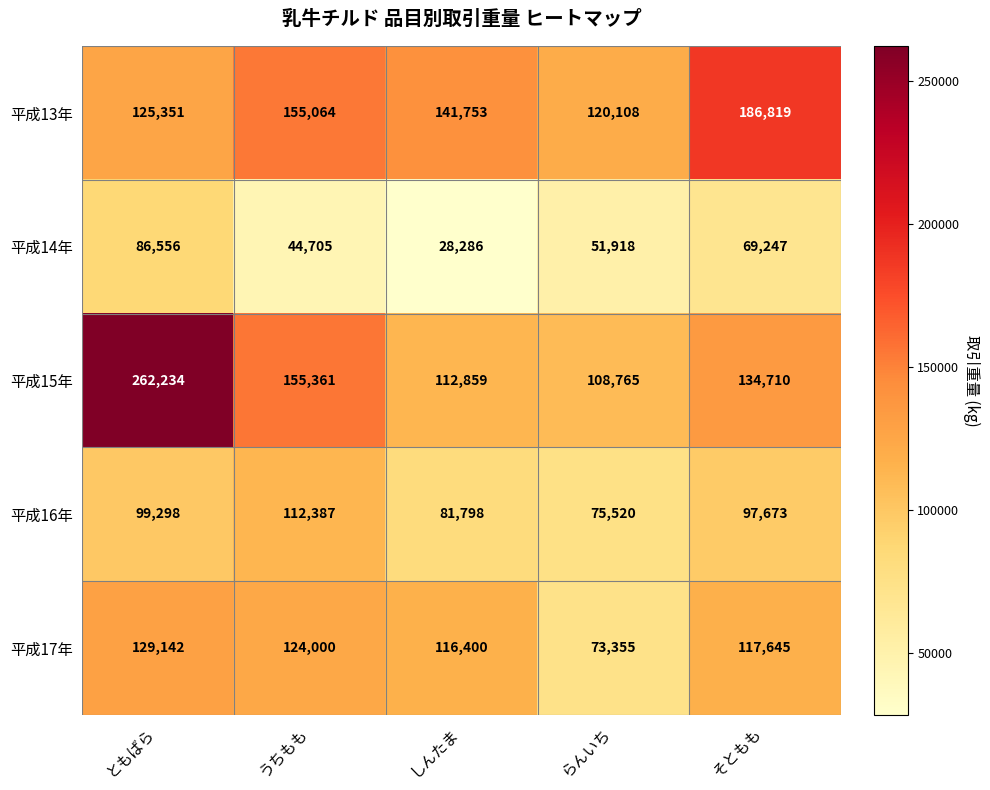

Is it true that 平成14年 equals 12089 at らんいち?

False